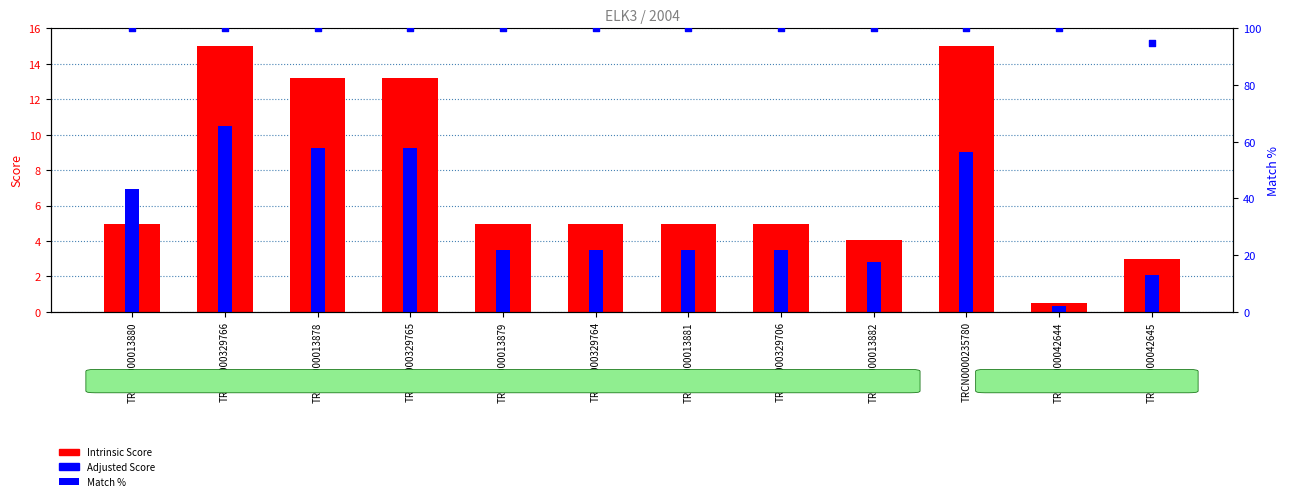

Which series contains the highest Y value?

Match %